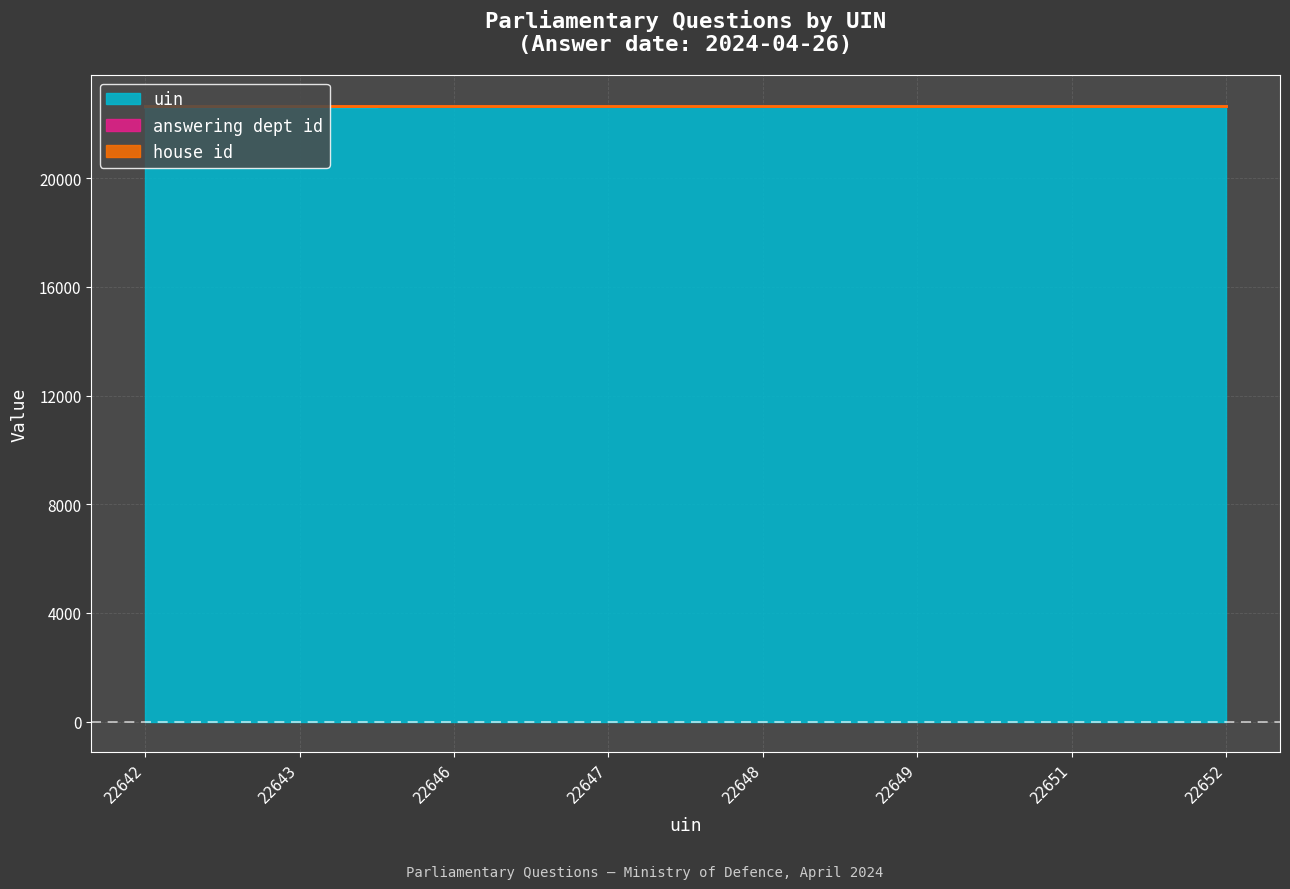

What is the spread (max minus min) of values at 22651?

22650